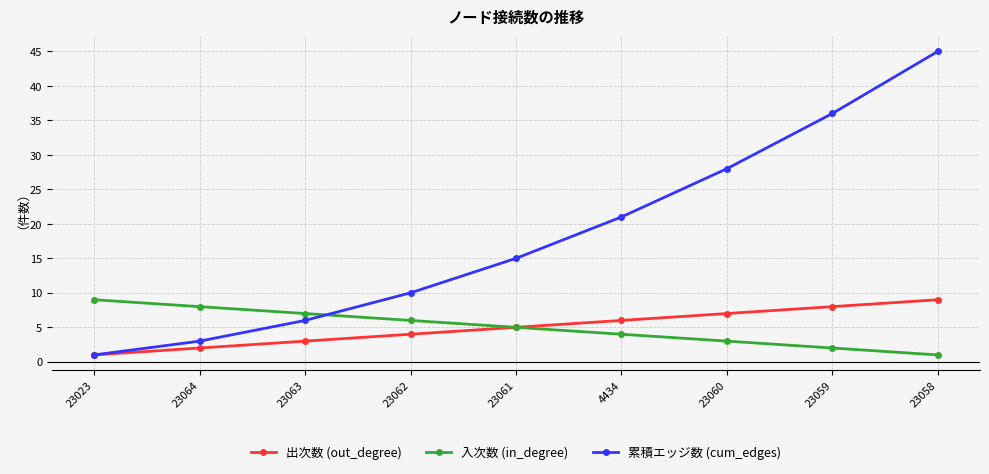

Where is 入次数 (in_degree) nearest to the value 5?

23061